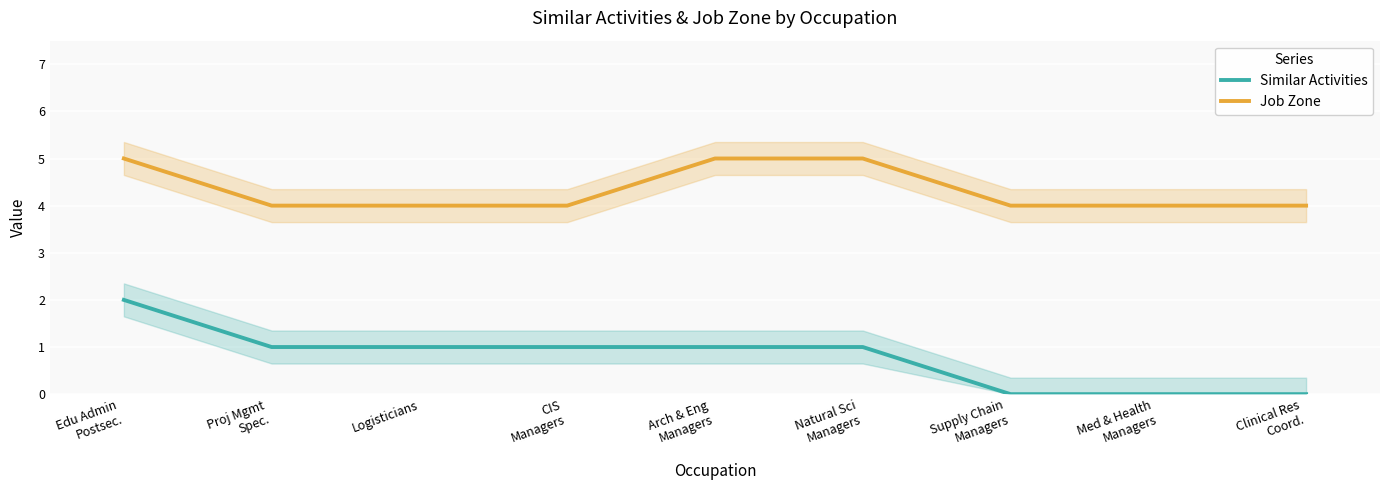

How many Job Zone values are between 4 and 5?

9